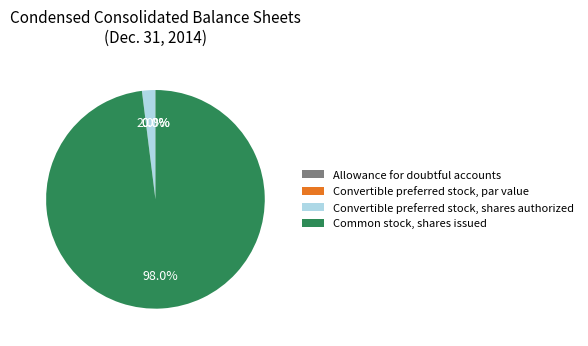

What percentage is the Common stock, shares issued slice, to the nearest percent?

98%